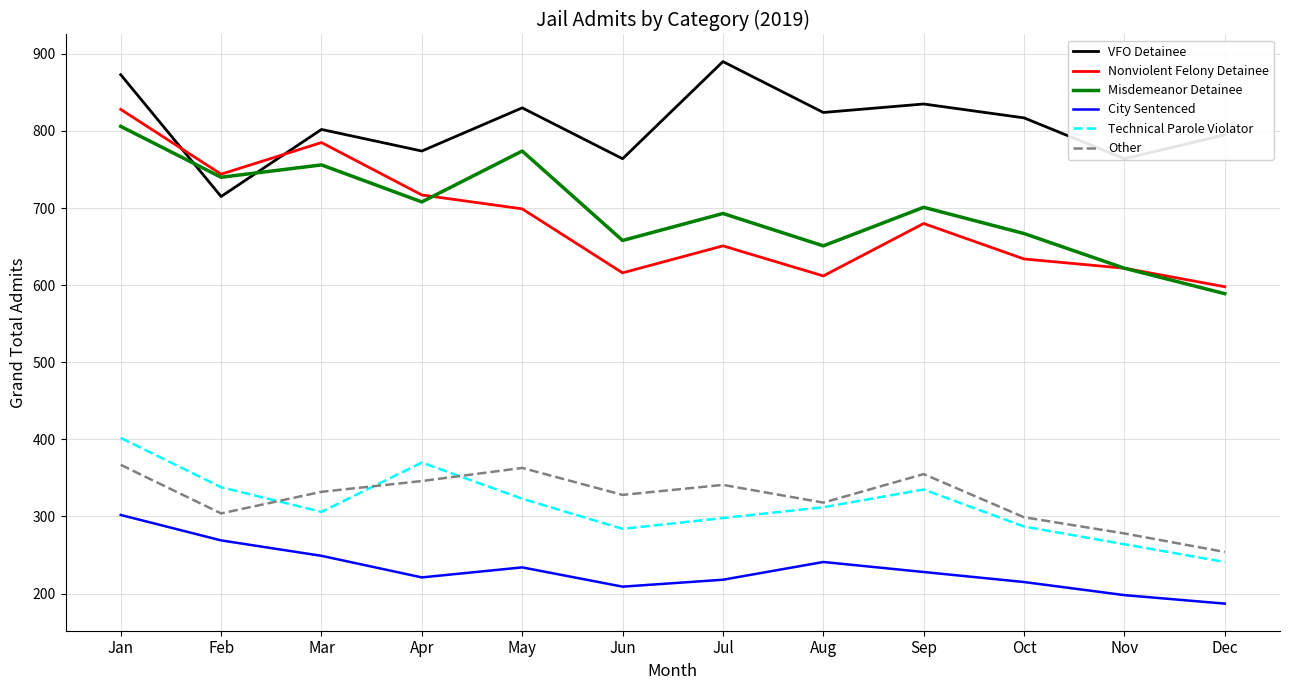

Rank the series by their maximum value, from lowest to highest.

City Sentenced, Other, Technical Parole Violator, Misdemeanor Detainee, Nonviolent Felony Detainee, VFO Detainee